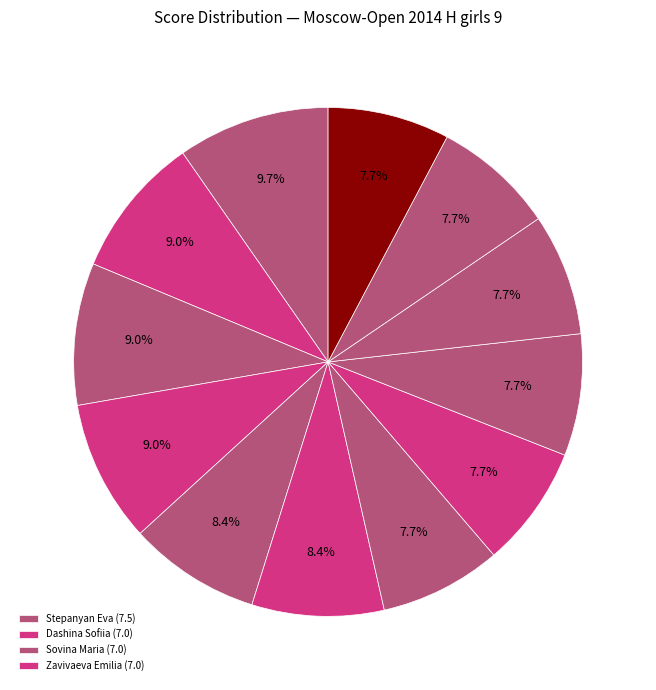

Which category has the biggest portion of the pie?

Stepanyan Eva